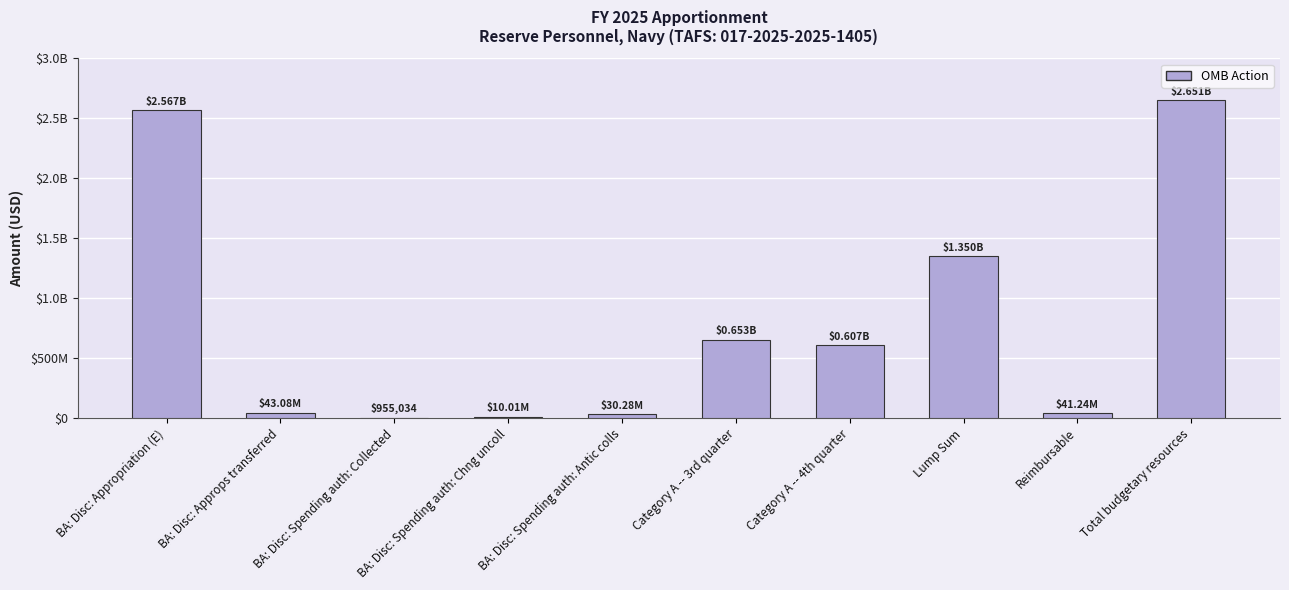

Reading left to right, extract all data points from this chart.

2566620000	43077000	955034	10005092	30284874	653192300	606873000	1349631700	41245000	2650942000